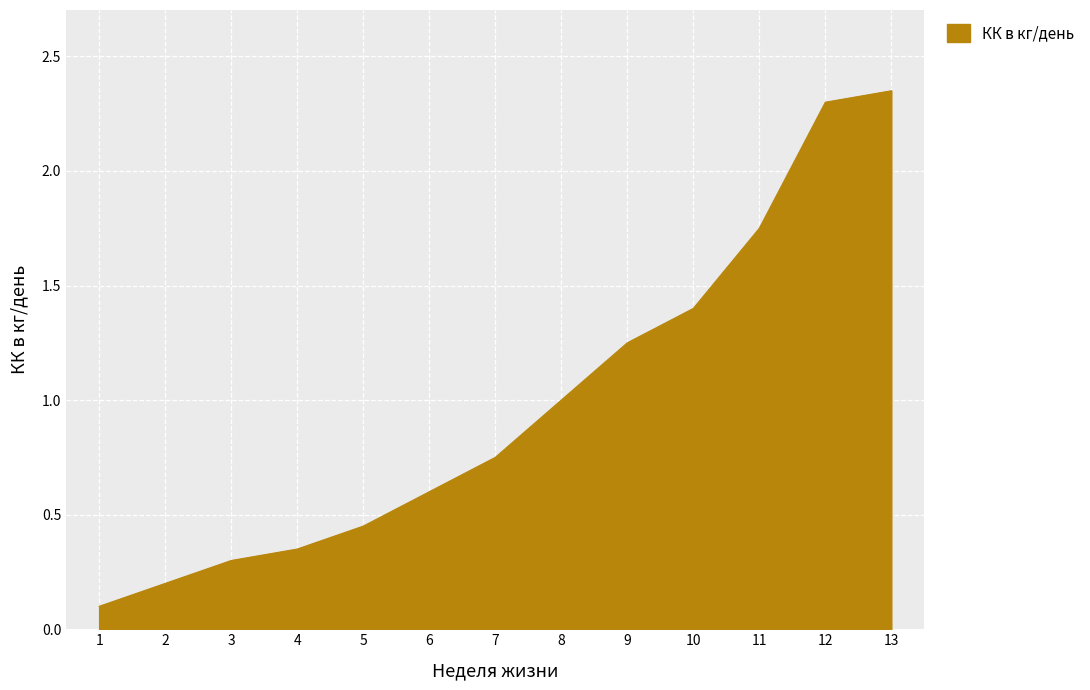

What is the average value?

1.0